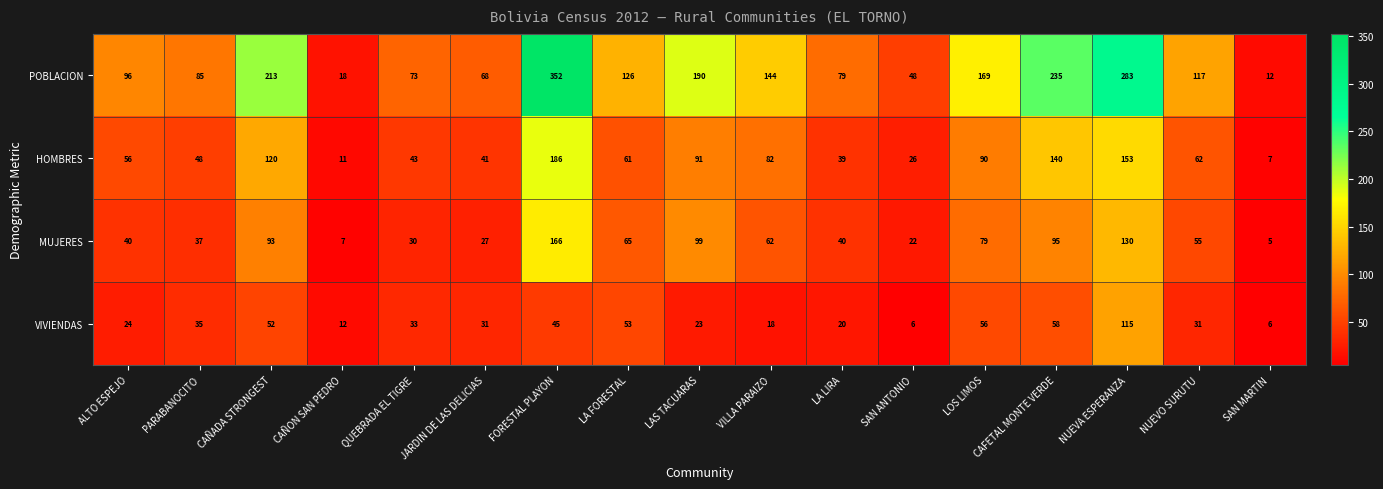

At which label does POBLACION first exceed 117?

CAÑADA STRONGEST